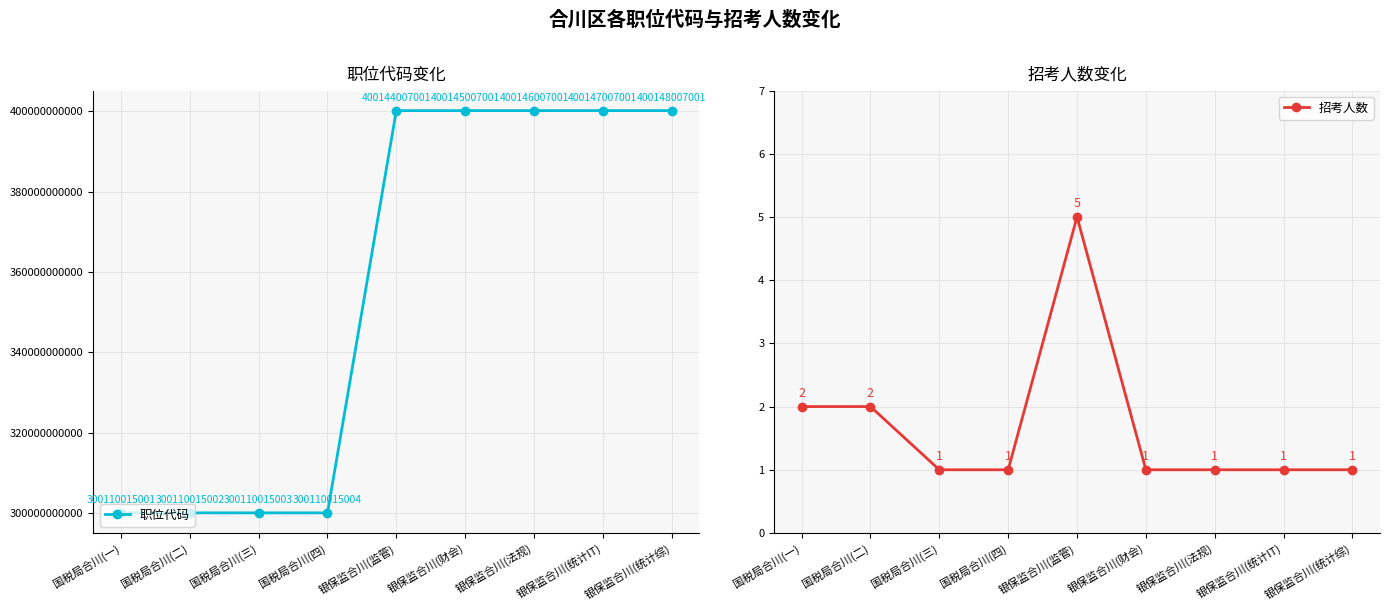

How many lines are shown in the chart?

2